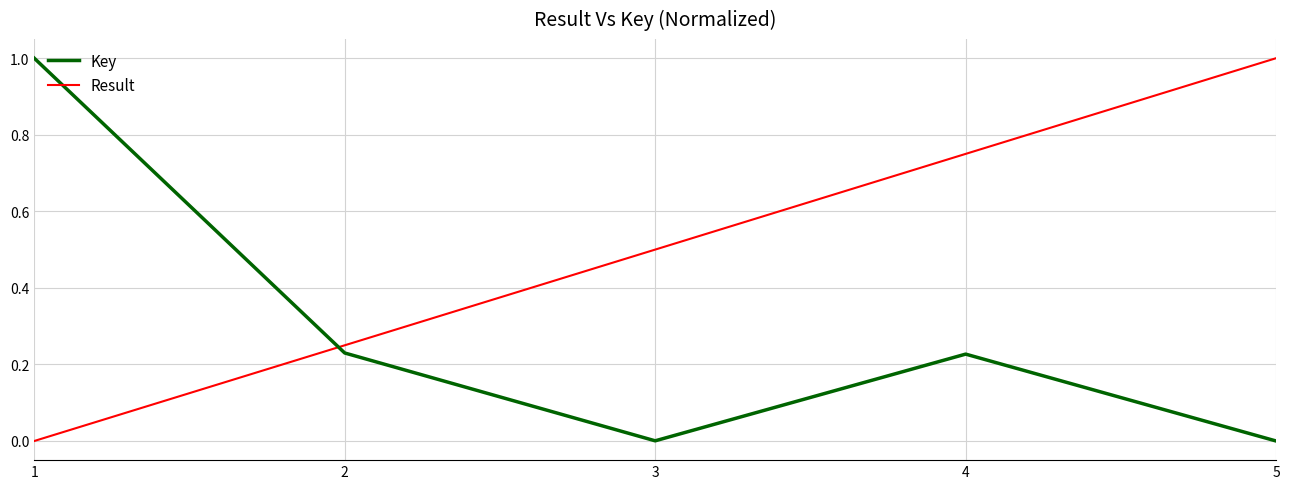

True or false: Result and Key cross at least once.

True